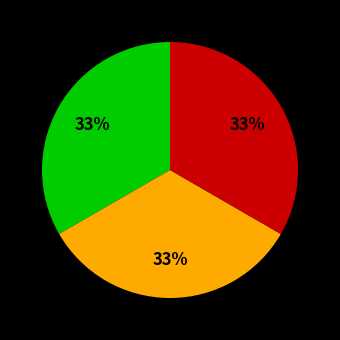

To the nearest percent, what is the average slice percentage?

33%